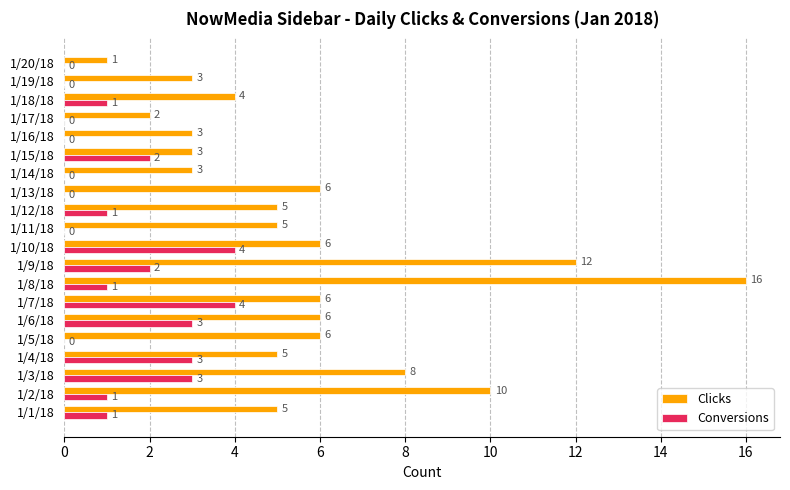

What is the total value across all series at 1/5/18?

6